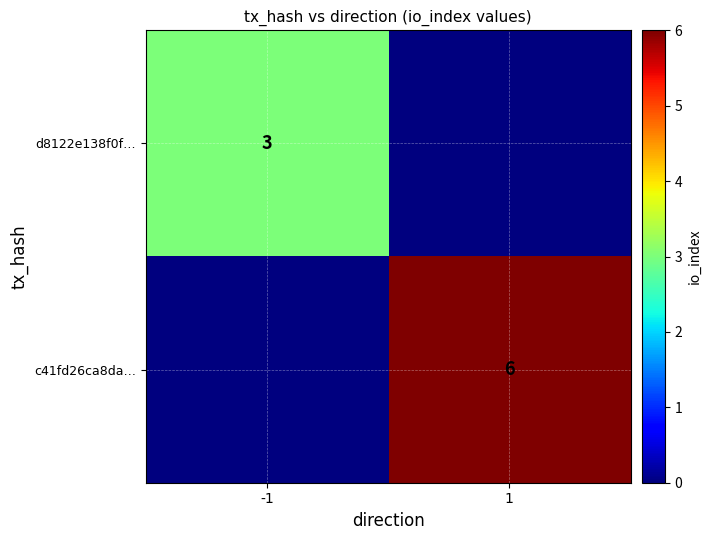

The d8122e138f0f… series shows 3 at -1. True or false?

True